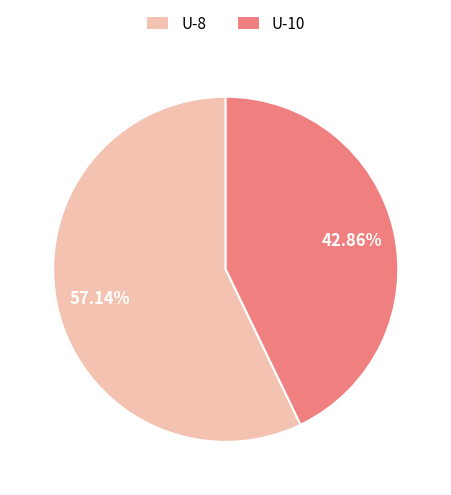

Combined, do U-8 and U-10 account for over 50%?

Yes